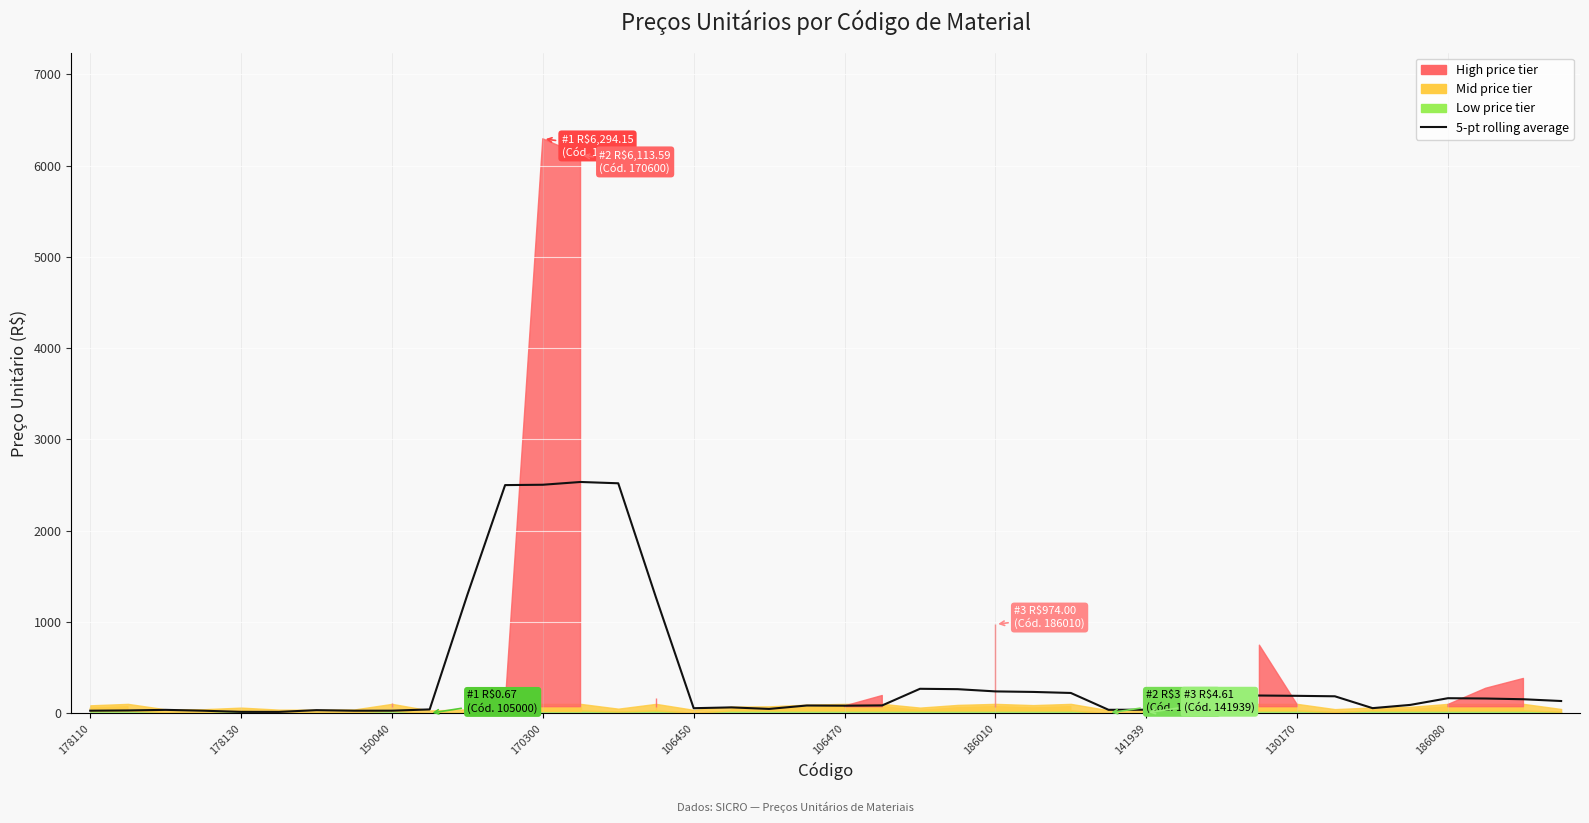

Reading right to left, what are all the values shown in this chart?

134.6	154.0	162.1	165.5	92.1	56.5	186.5	191.4	194.8	192.7	174.1	39.4	38.2	222.8	234.2	239.9	264.4	268.5	86.6	83.4	85.5	48.0	64.8	56.0	1269.5	2519.9	2534.2	2503.9	2500.0	1299.2	42.7	28.8	28.2	34.5	15.4	15.7	28.4	37.8	31.4	28.6